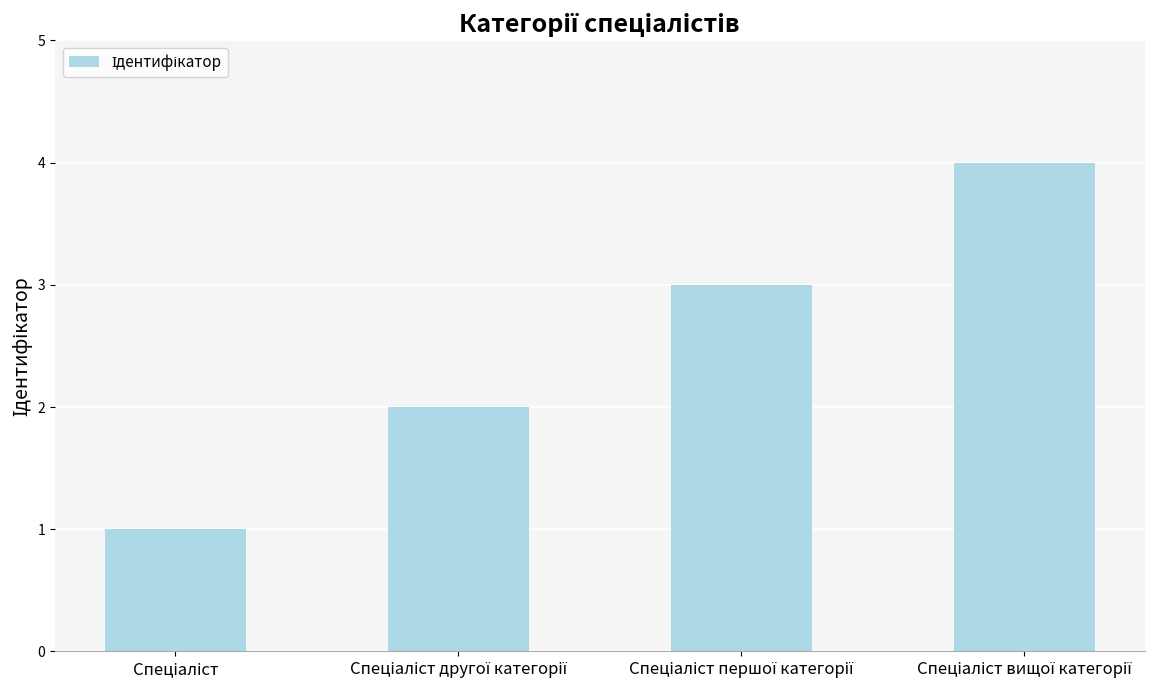

What is the sum of all values?

10